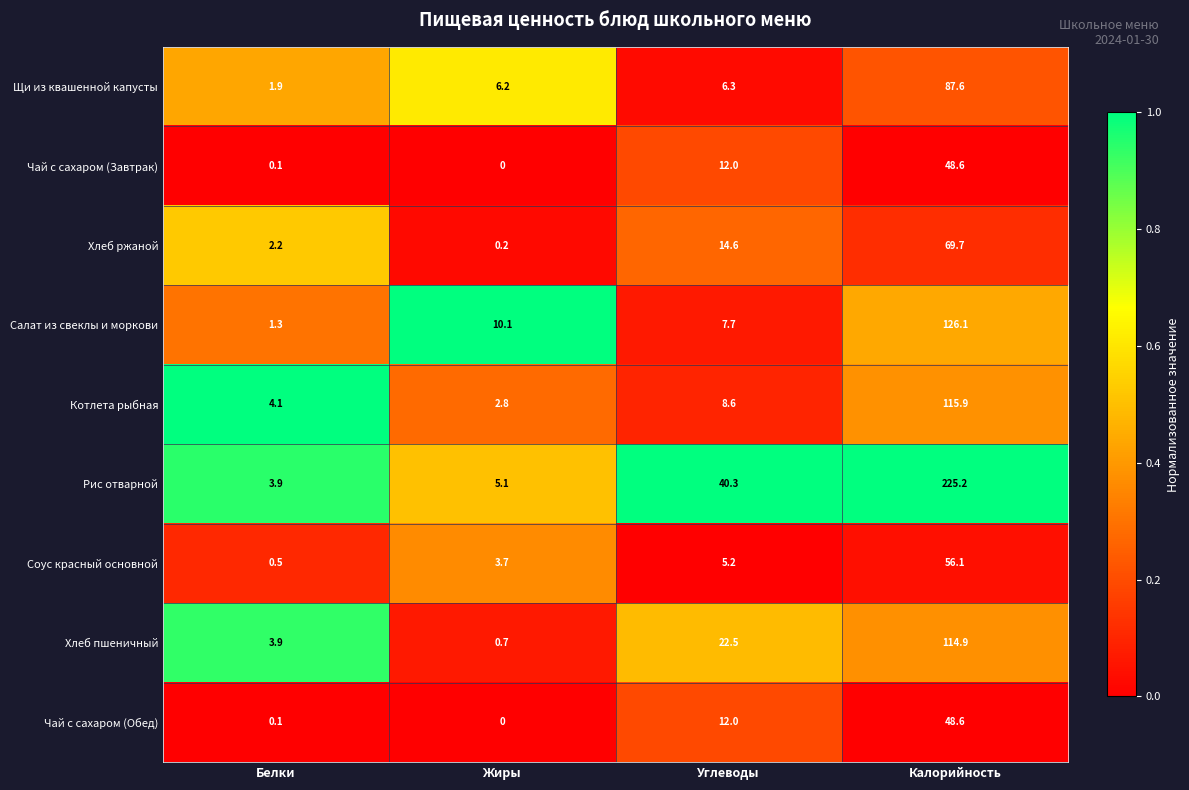

The value of Рис отварной at Калорийность is 225.2. True or false?

True